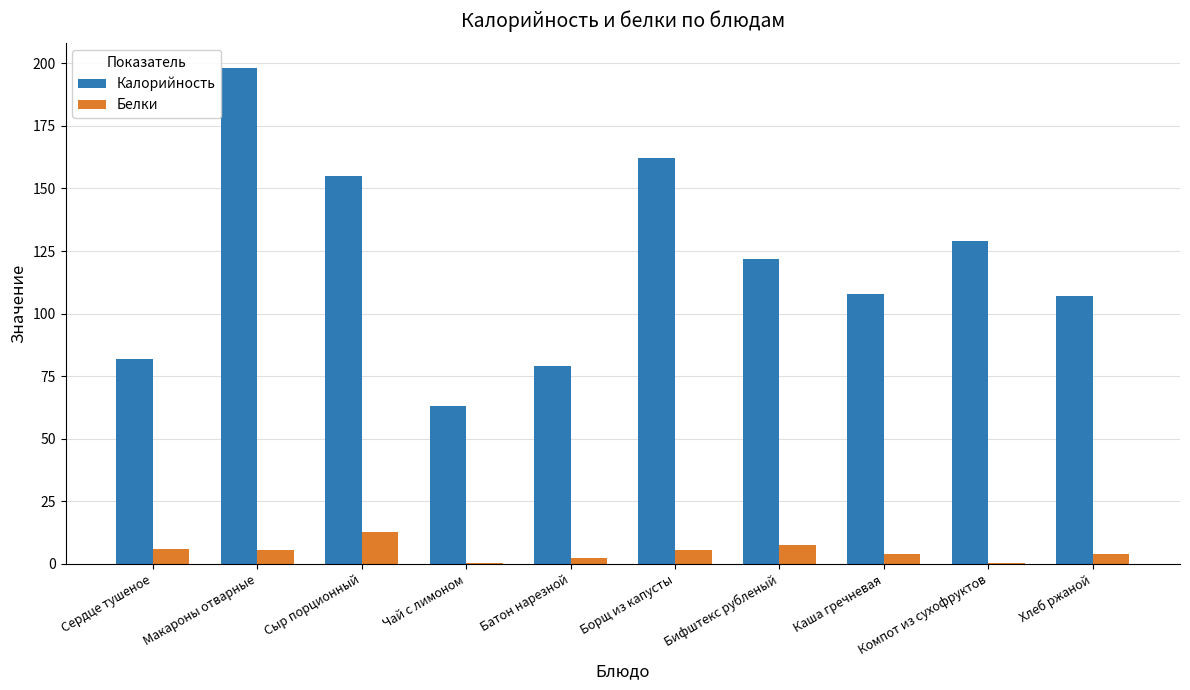

The value of Калорийность at Хлеб ржаной is 107.0. True or false?

True